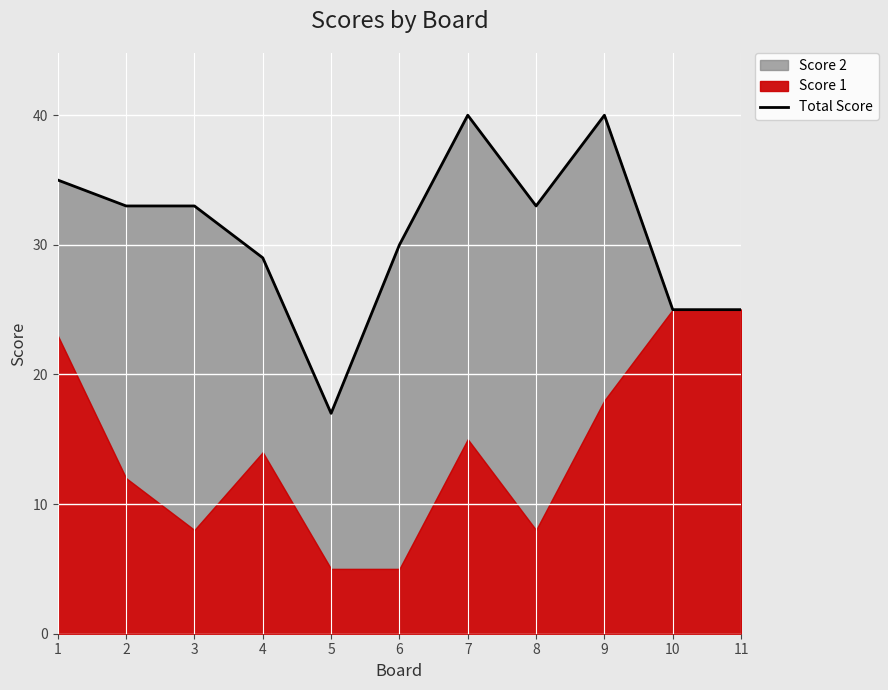

The value at 5 is 28. True or false?

False